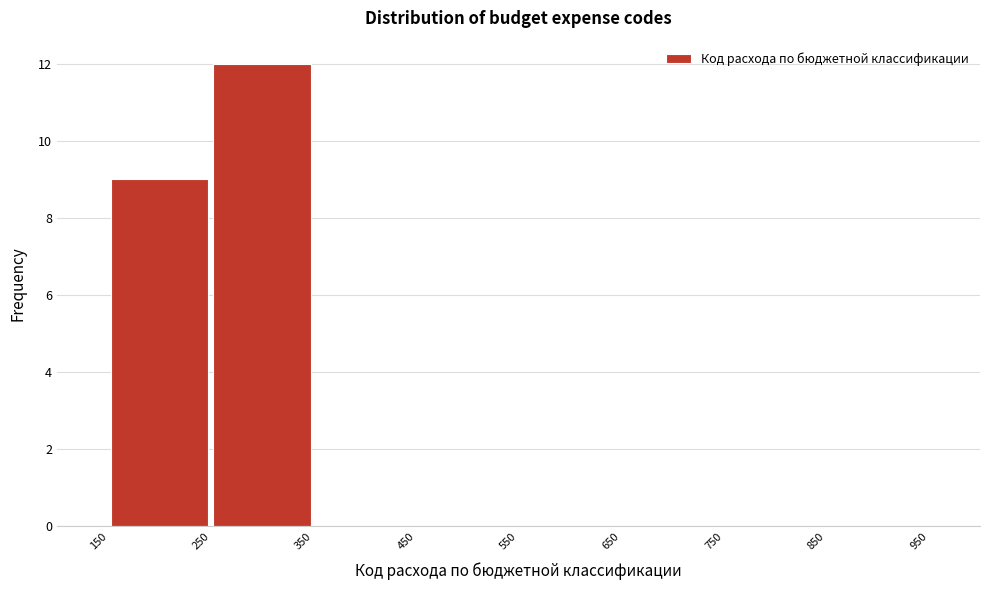

Reading left to right, list every bar in this chart as the range it spans on the x-axis followed by its height. The values are not printed on the chart, so give them approximately, as read against the axis.

150 to 250: 9
250 to 350: 12
350 to 450: 0
450 to 550: 0
550 to 650: 0
650 to 750: 0
750 to 850: 0
850 to 950: 0